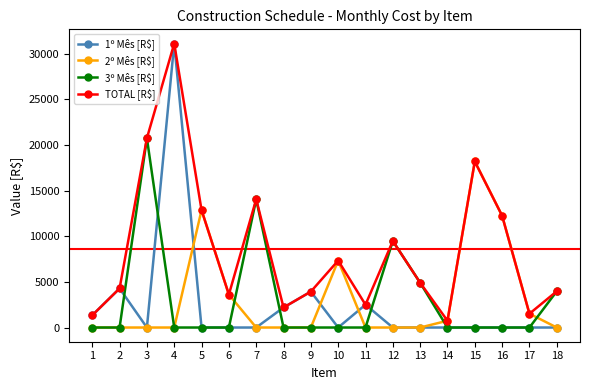

What is the average value of the 1º Mês [R$] series?

2518.9